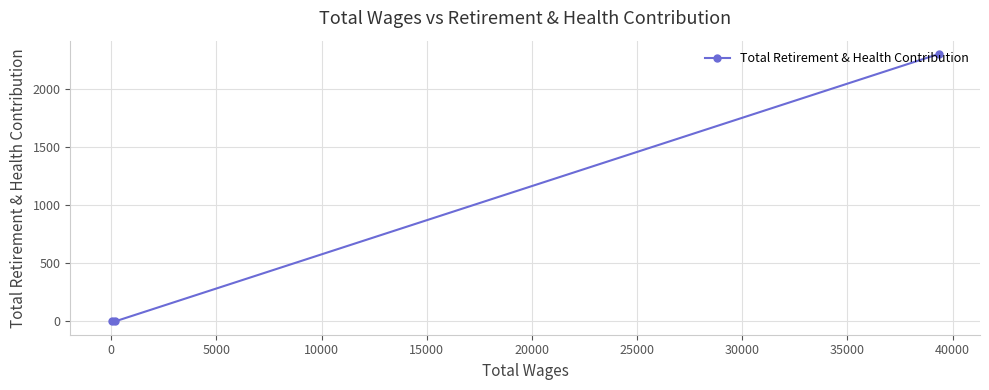

Reading left to right, list all the values displayed in this chart.

0	0	2304